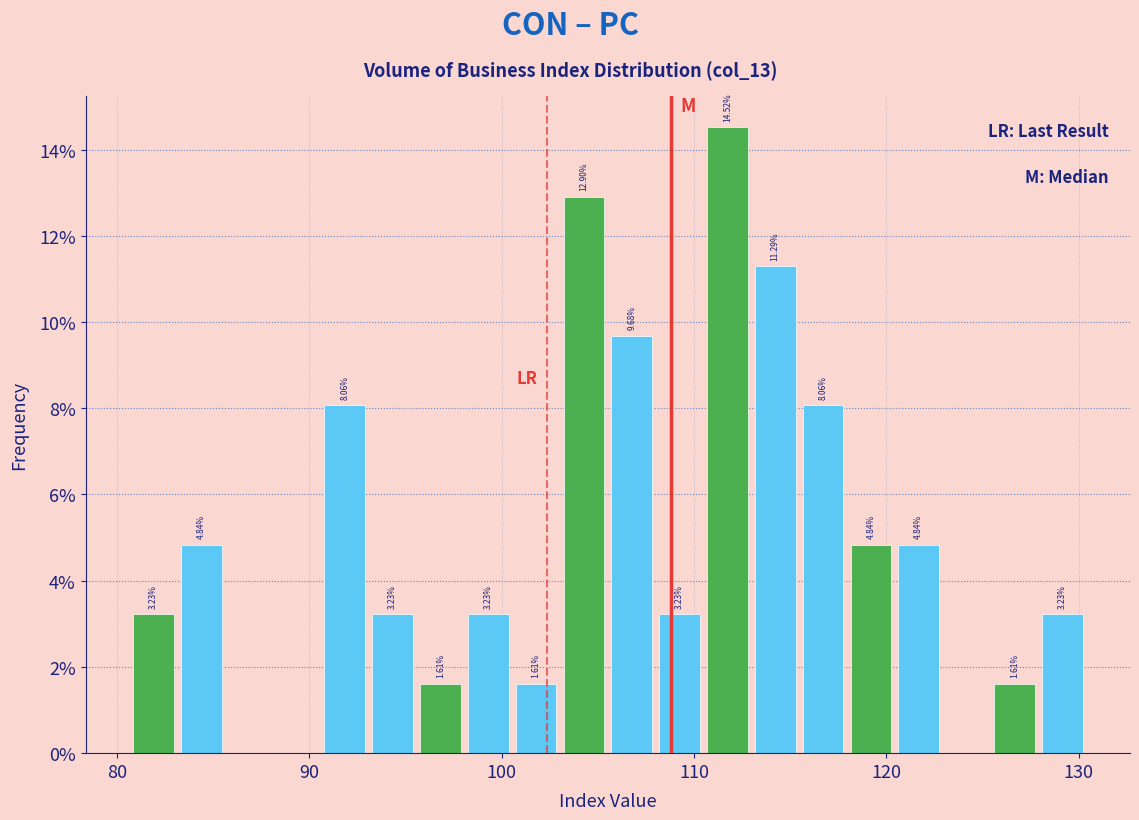

Read against the x-axis, roughly where is the centre of the tallest bar?

112